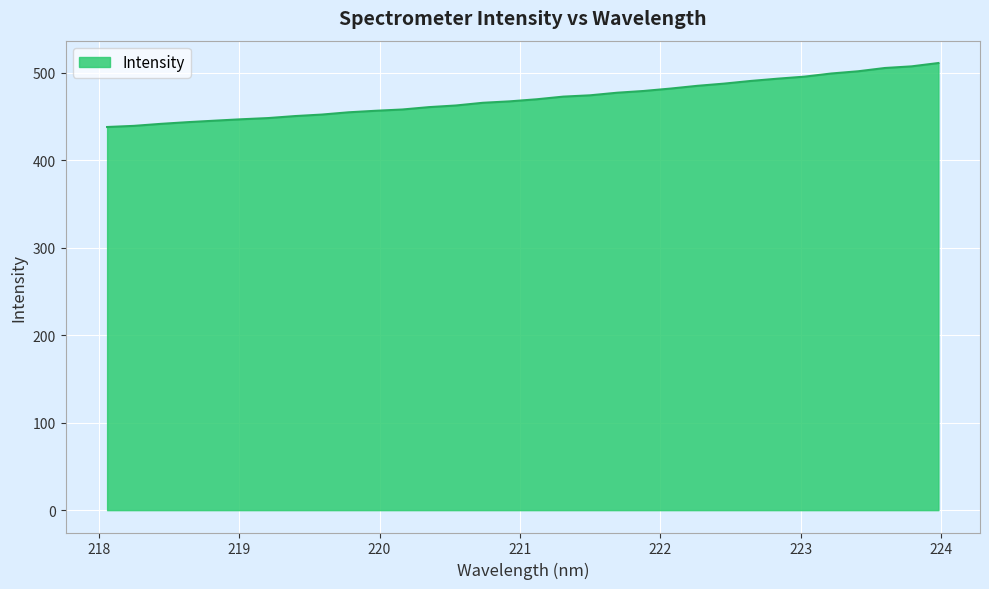

What is the smallest value displayed?

438.1